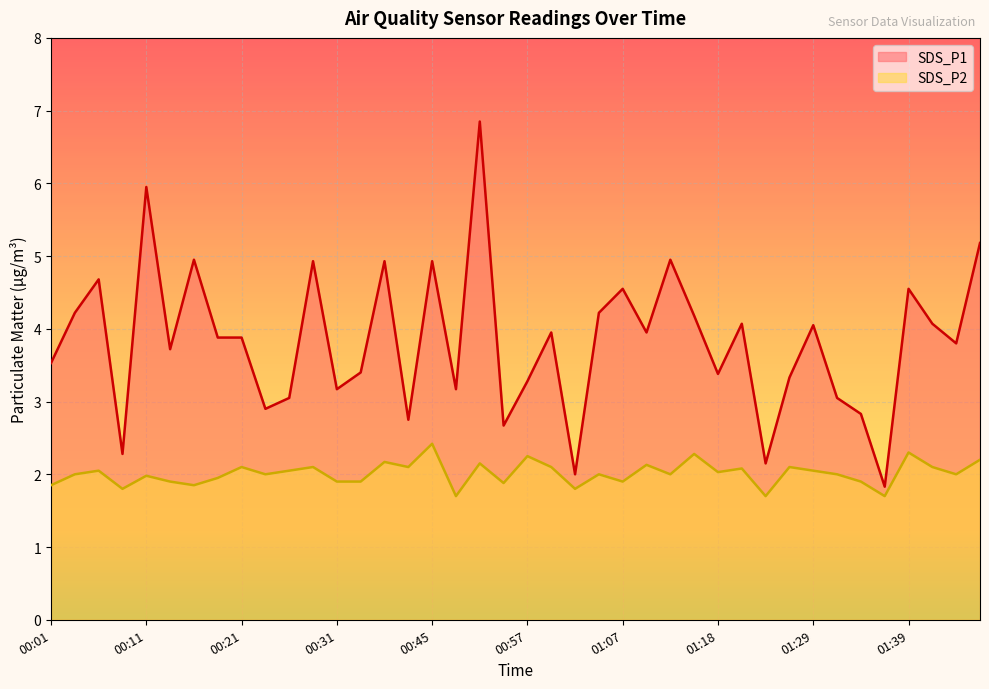

What is the greatest value displayed?

6.8